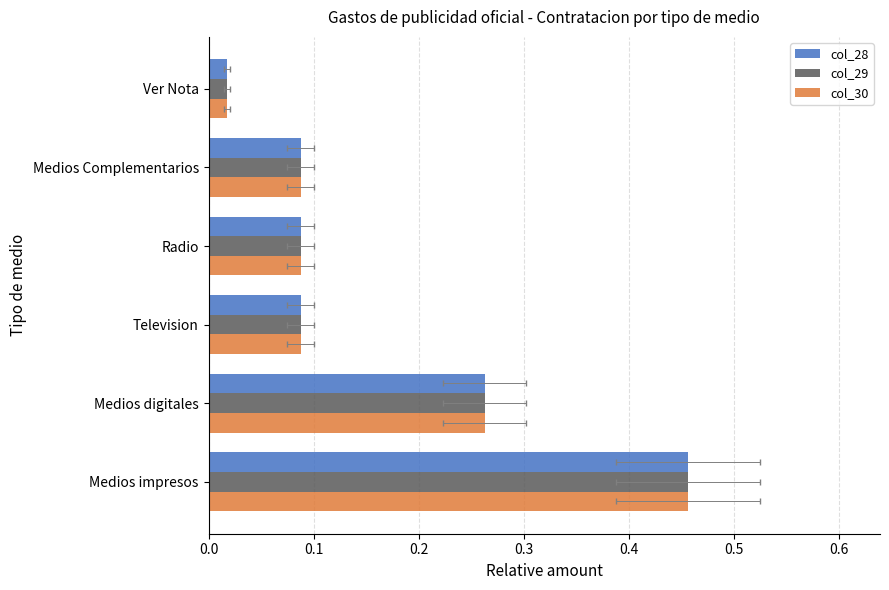

What are all the series names shown in the legend?

col_28, col_29, col_30